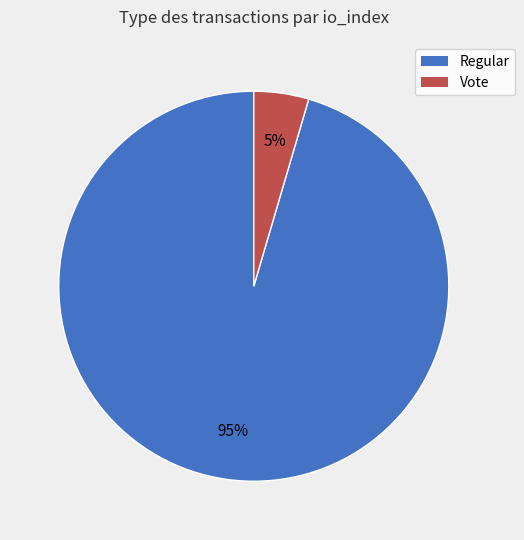

To the nearest percent, what is the average slice percentage?

50%